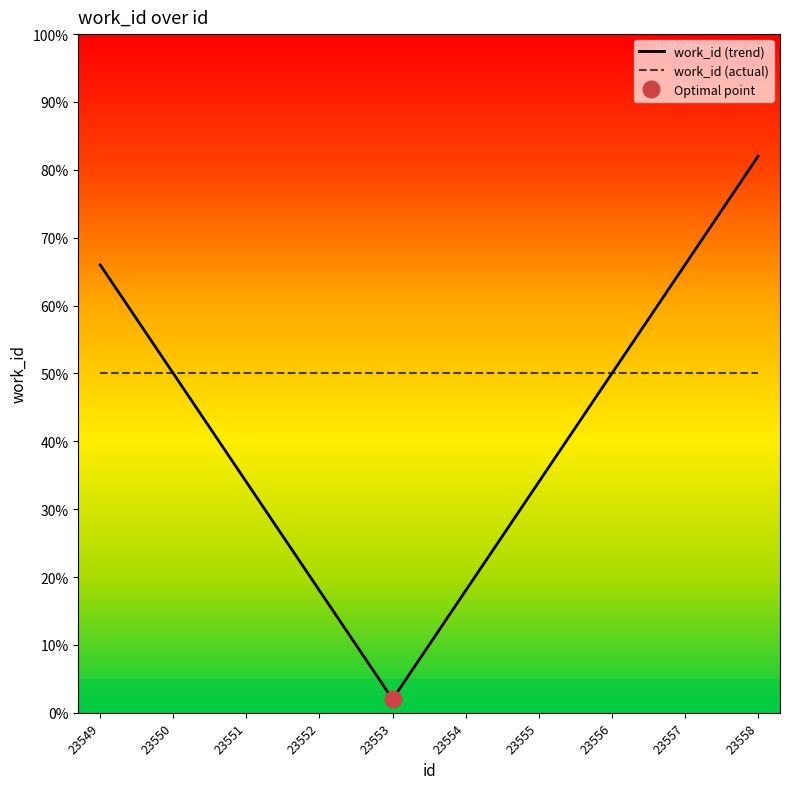

What is the value of the work_id (actual) point at the 5th from the left?

50